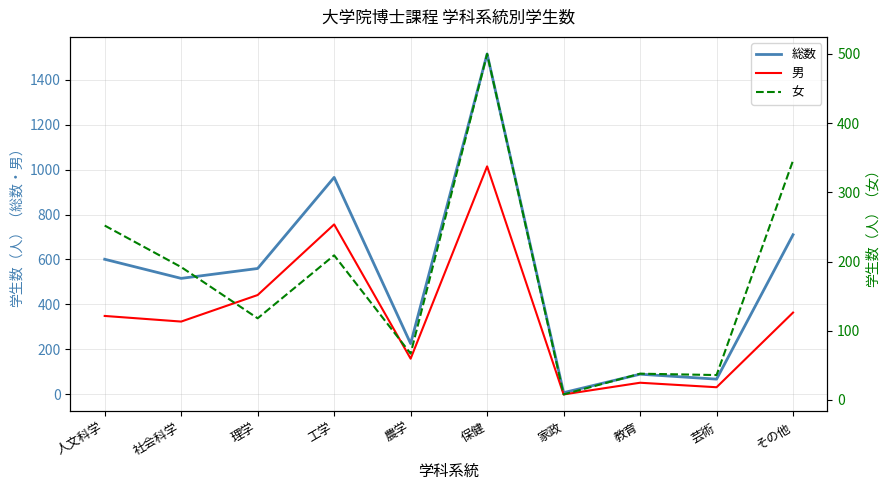

Which series has the largest total across all categories?

総数